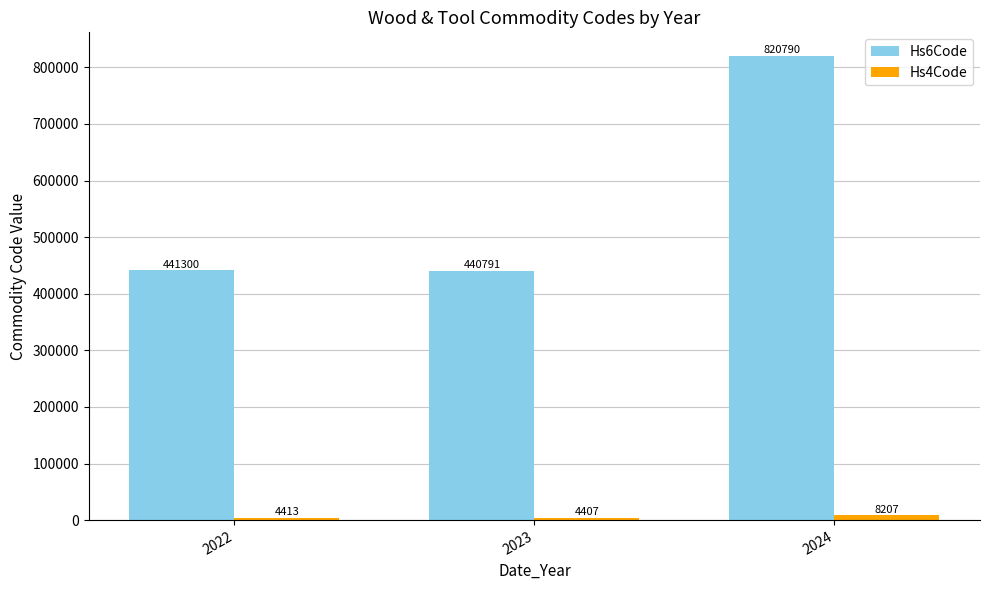

Is it true that Hs6Code equals 820790 at 2024?

True